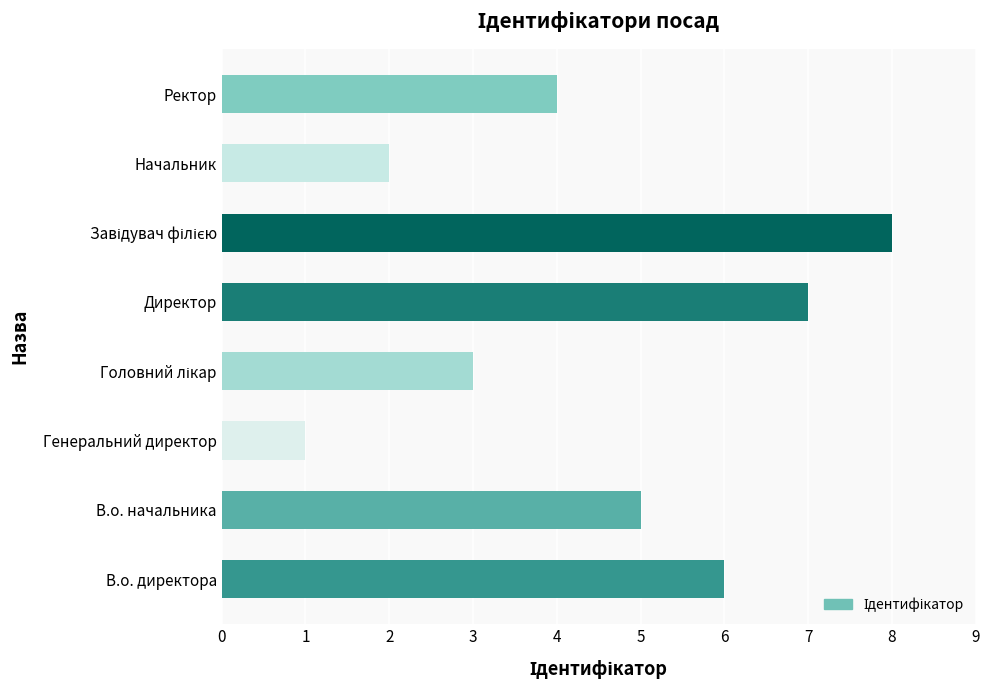

The chart shows a value of 7 at Директор. True or false?

True